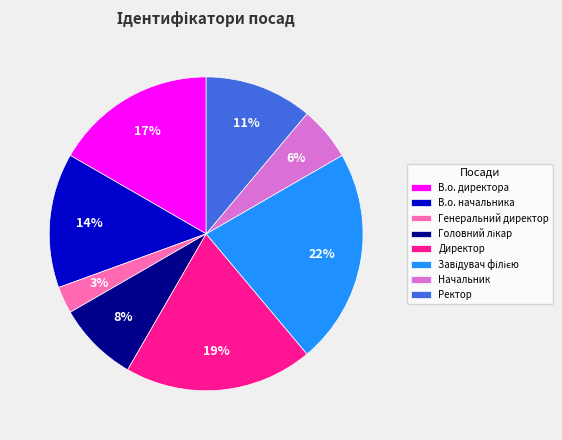

Is the sum of В.о. начальника and Директор greater than half?

No